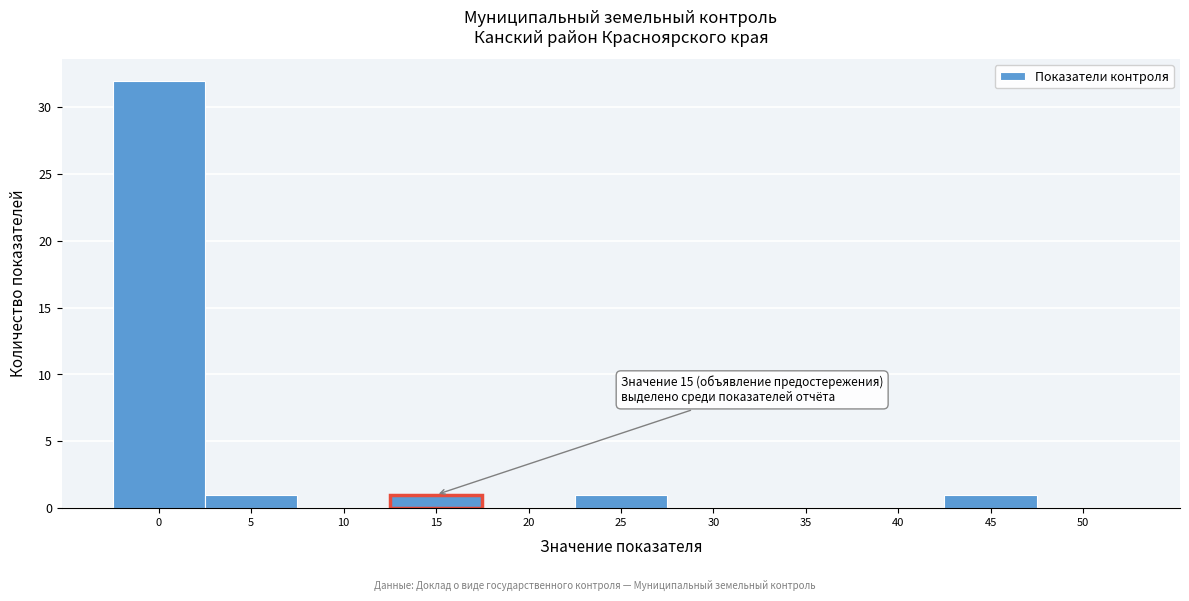

Which range on the x-axis has the tallest bar?

-2.5 to 2.5